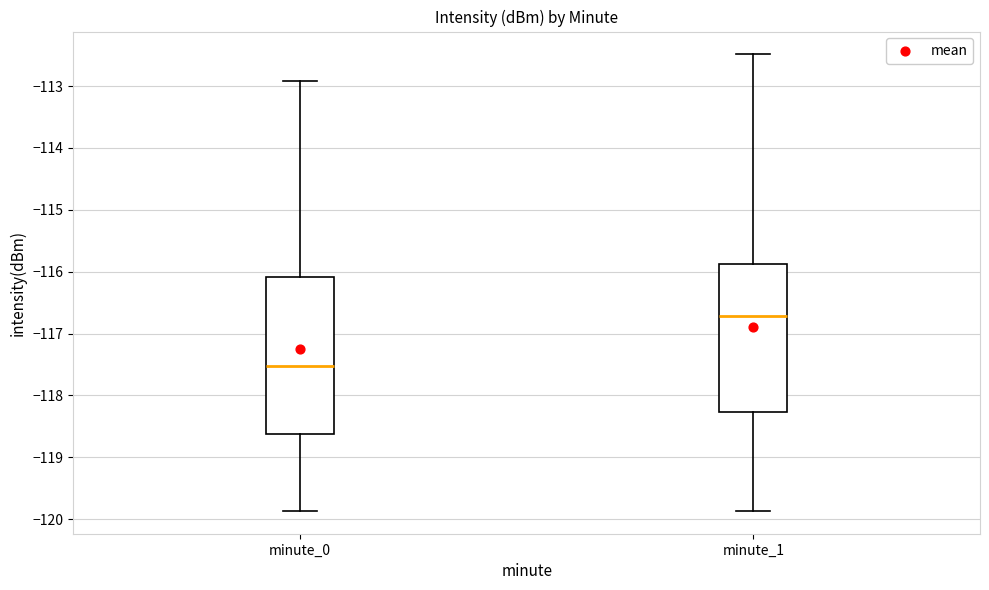

Which box is the tallest, from its lower edge to its upper edge?

minute_0